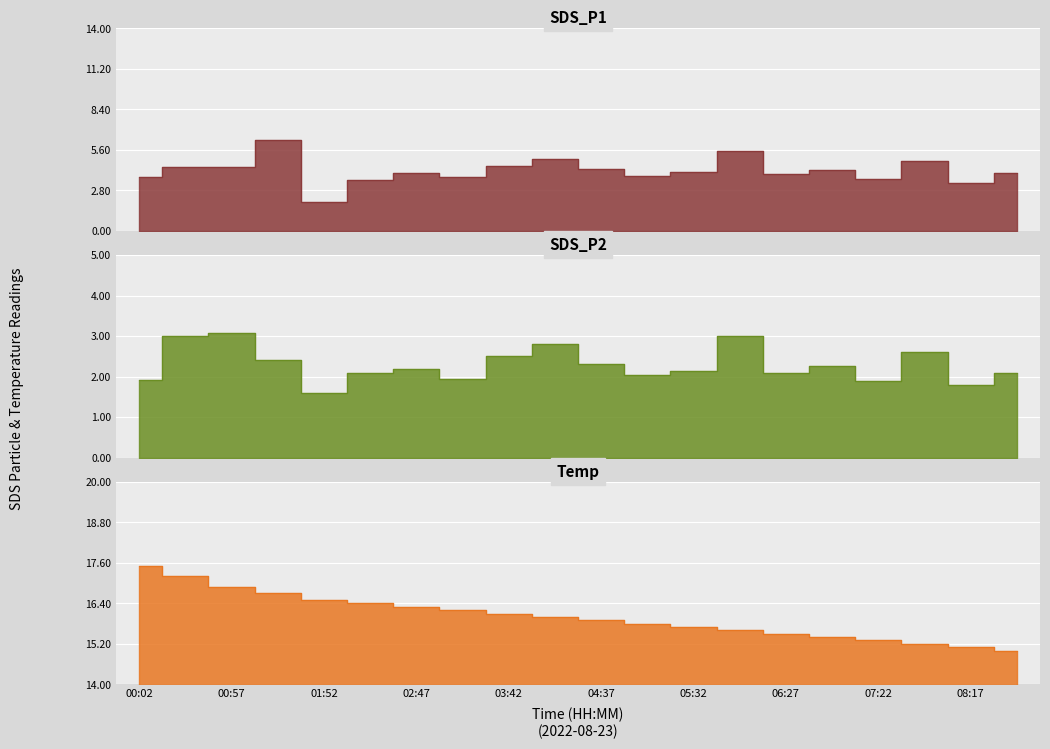

How many lines are shown in the chart?

3